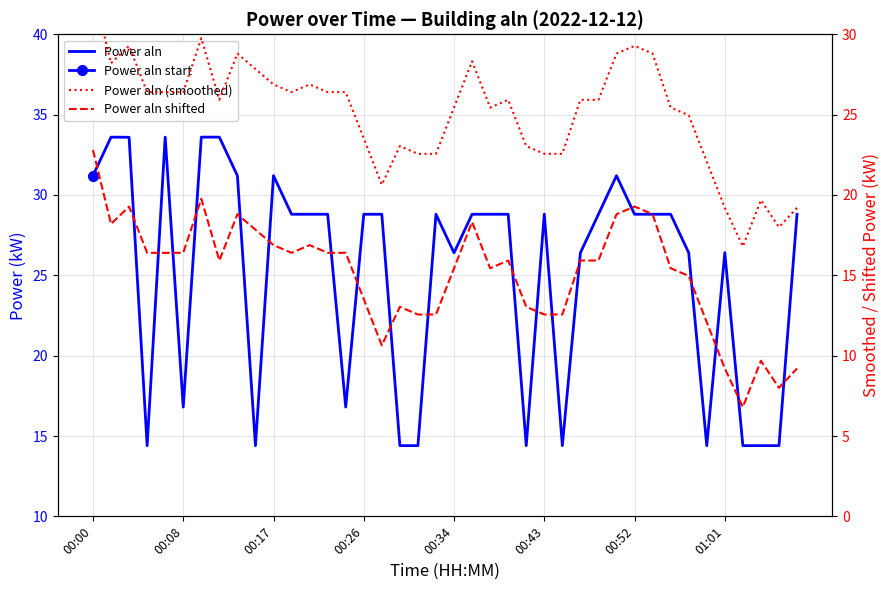

Reading left to right, extract all data points from this chart.

Power aln: 31.2	33.6	33.6	14.4	33.6	16.8	33.6	33.6	31.2	14.4	31.2	28.8	28.8	28.8	16.8	28.8	28.8	14.4	14.4	28.8	26.4	28.8	28.8	28.8	14.4	28.8	14.4	26.4	28.8	31.2	28.8	28.8	28.8	26.4	14.4	26.4	14.4	14.4	14.4	28.8
Power aln (smoothed): 32.8	28.2	29.3	26.4	26.4	26.4	29.8	25.9	28.8	27.8	26.9	26.4	26.9	26.4	26.4	23.5	20.6	23.0	22.6	22.6	25.4	28.3	25.4	25.9	23.0	22.6	22.6	25.9	25.9	28.8	29.3	28.8	25.4	25.0	22.1	19.2	16.8	19.7	18.0	19.2
Power aln shifted: 22.8	18.2	19.3	16.4	16.4	16.4	19.8	15.9	18.8	17.8	16.9	16.4	16.9	16.4	16.4	13.5	10.6	13.0	12.6	12.6	15.4	18.3	15.4	15.9	13.0	12.6	12.6	15.9	15.9	18.8	19.3	18.8	15.4	15.0	12.1	9.2	6.8	9.7	8.0	9.2